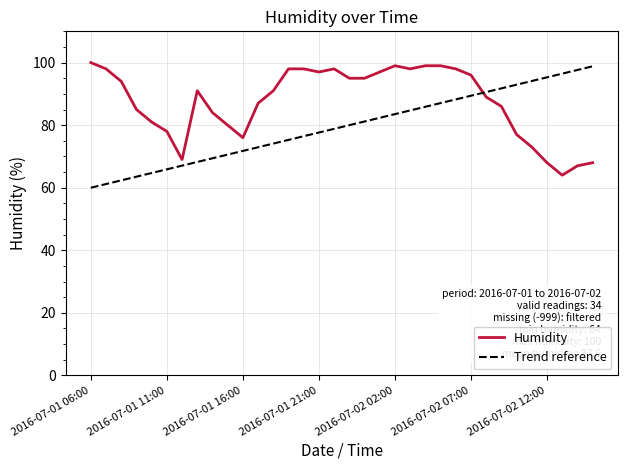

After their last crossing, which series has the higher values: Humidity or Trend reference?

Trend reference